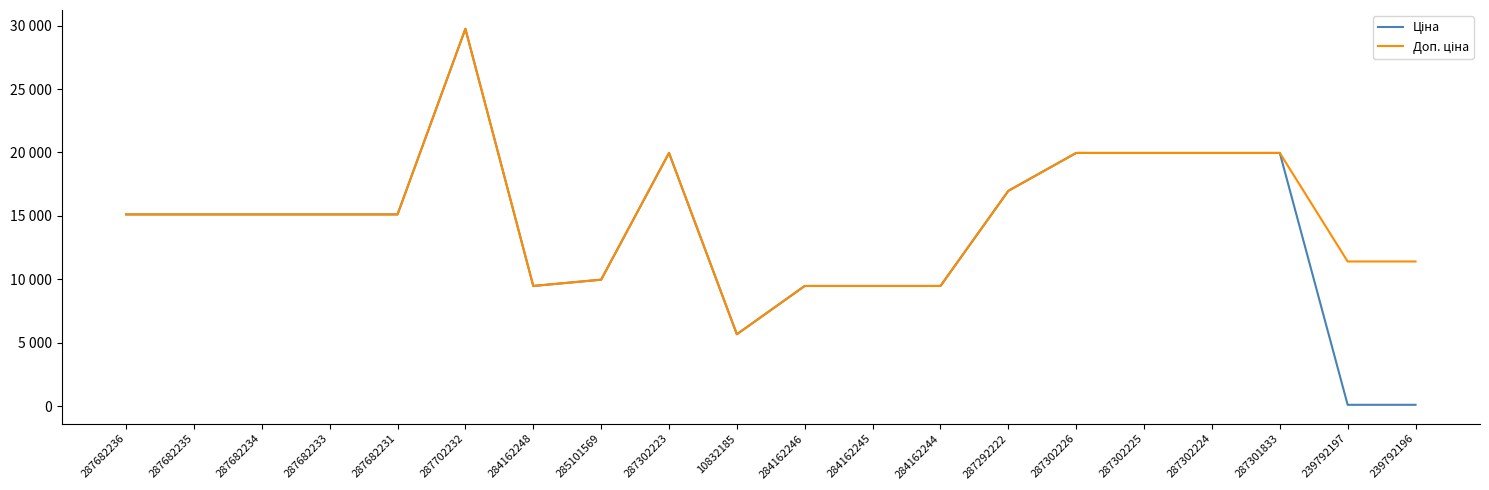

Is this an area chart (filled region under the line)?

No